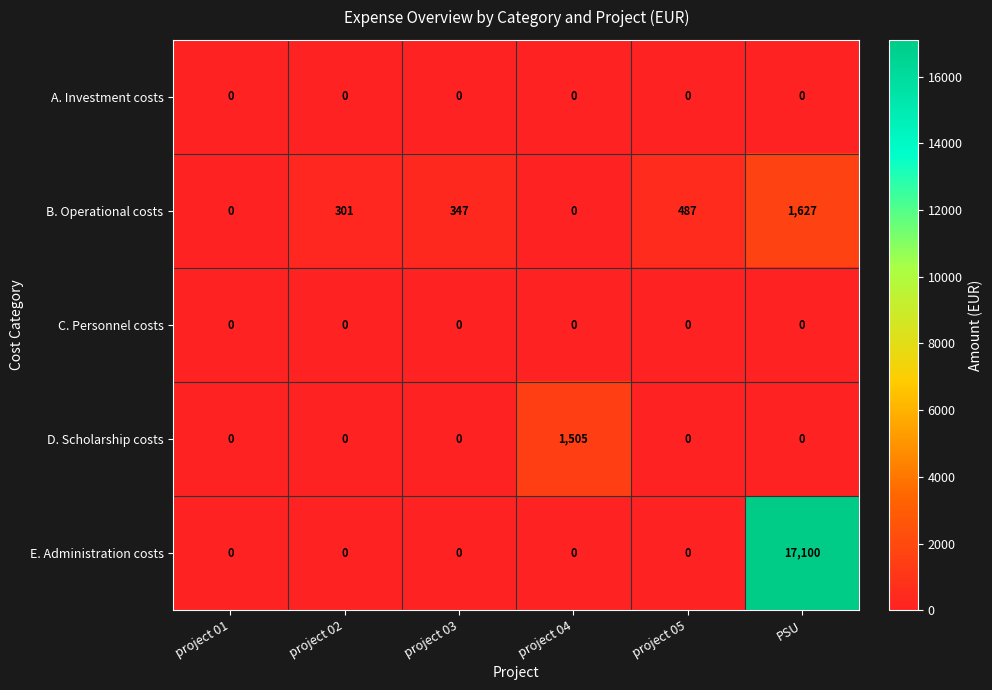

Reading right to left, extract all data points from this chart.

A. Investment costs: 0	0	0	0	0	0
B. Operational costs: 1627	487	0	347	301	0
C. Personnel costs: 0	0	0	0	0	0
D. Scholarship costs: 0	0	1505	0	0	0
E. Administration costs: 17100	0	0	0	0	0